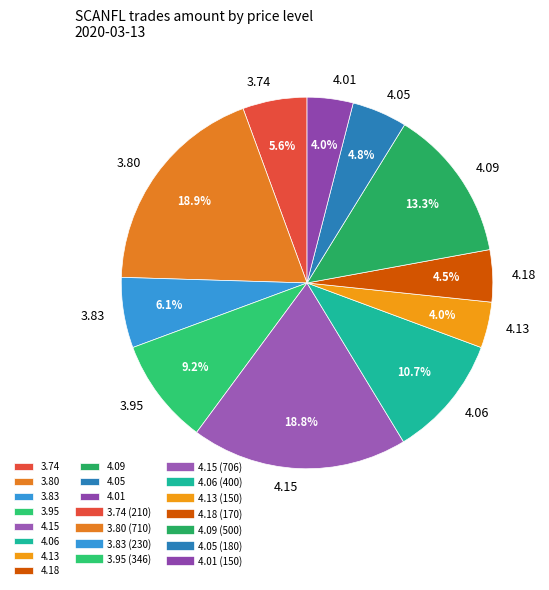

Between 4.18 and 4.13, which is larger?

4.18